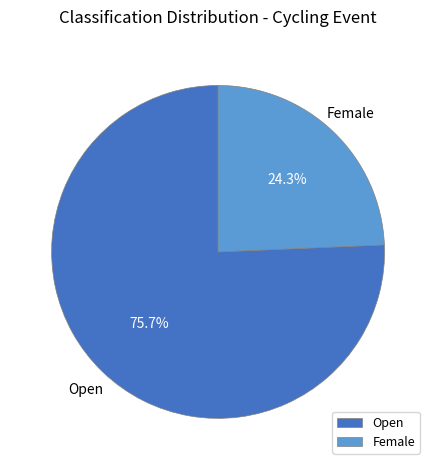

What is the ratio of the value at Female to the value at Open?

0.3